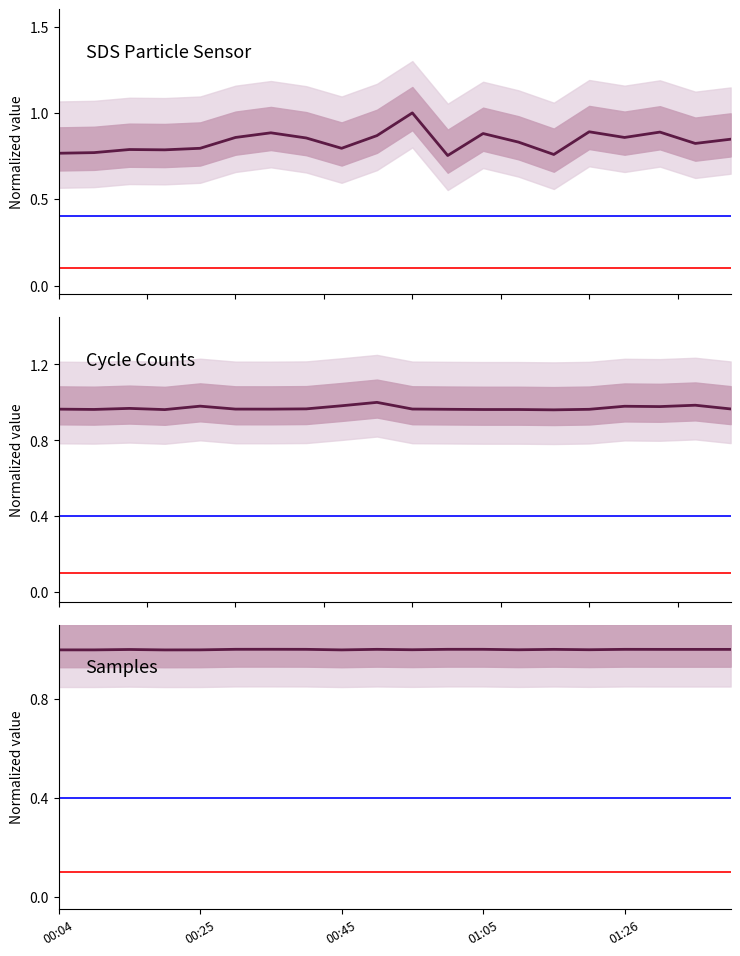

At 15, list the series in order from smallest to largest.

SDS_P1, Max_cycle, Samples